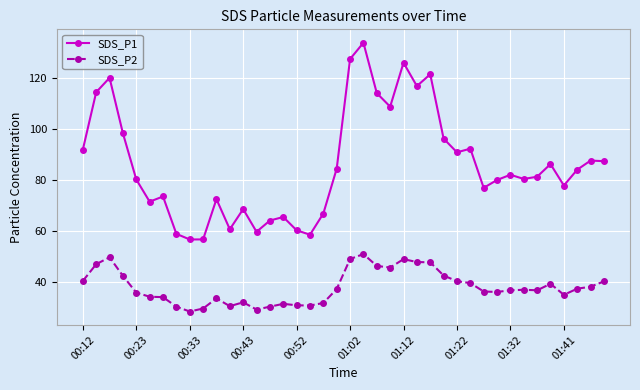

How many data points in SDS_P1 are less than 82?

20